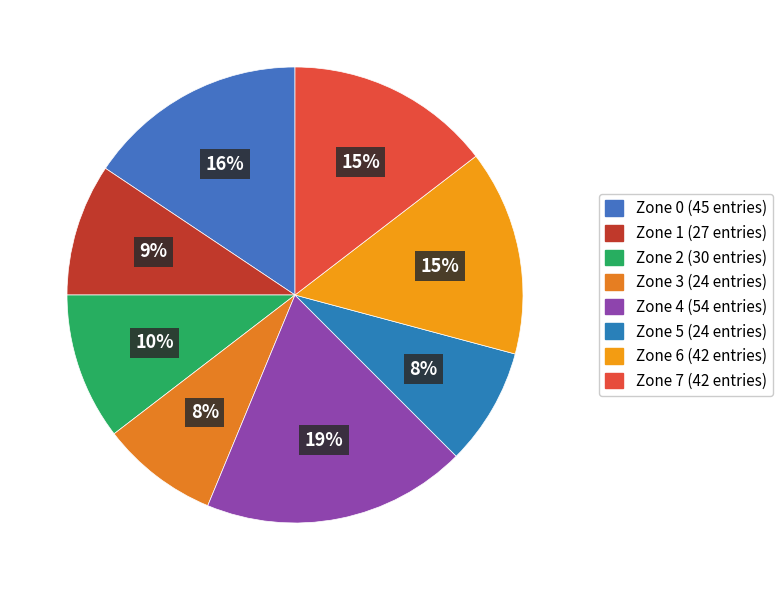

True or false: Zone 3 accounts for 21% of the total.

False